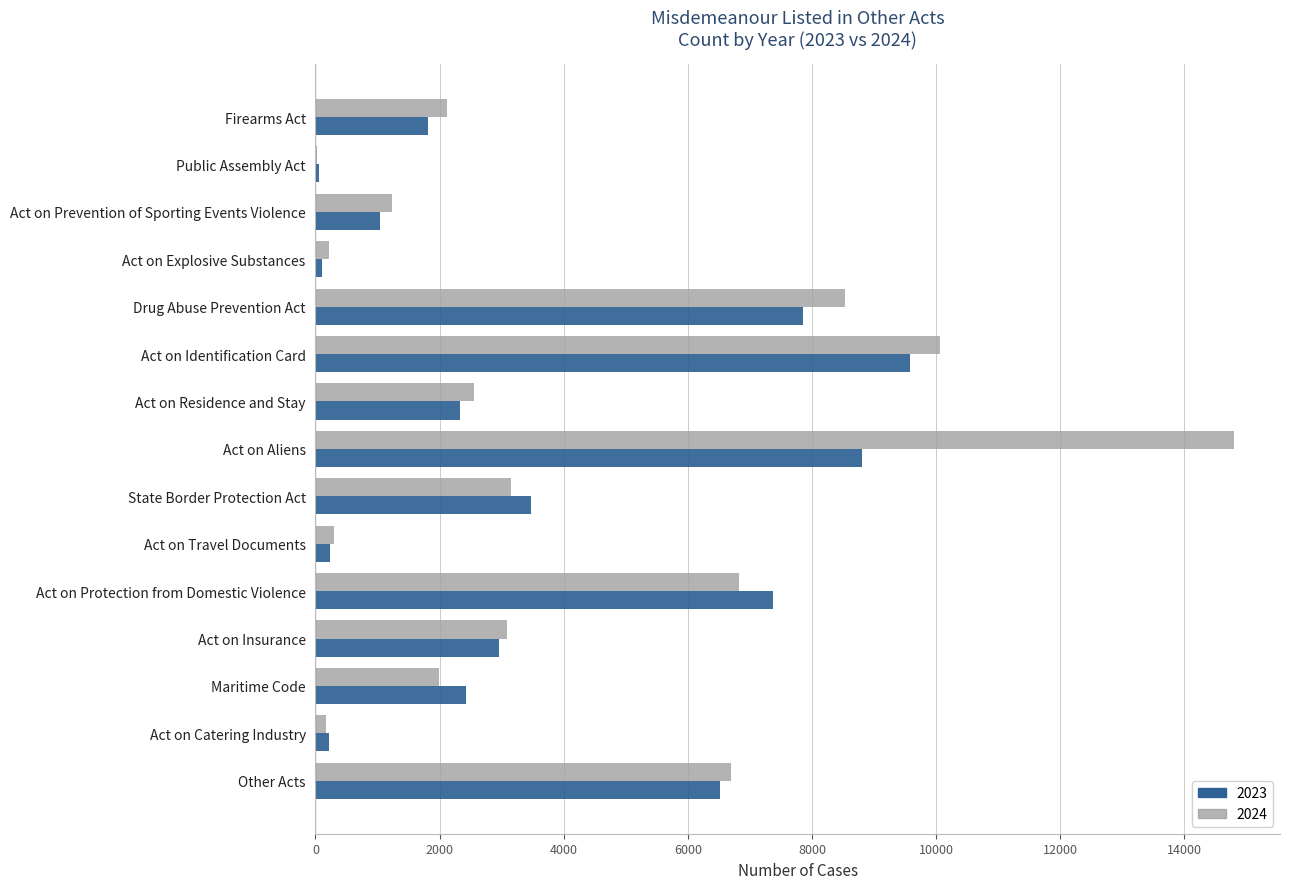

True or false: 2024 has a value of 3307 at Firearms Act.

False